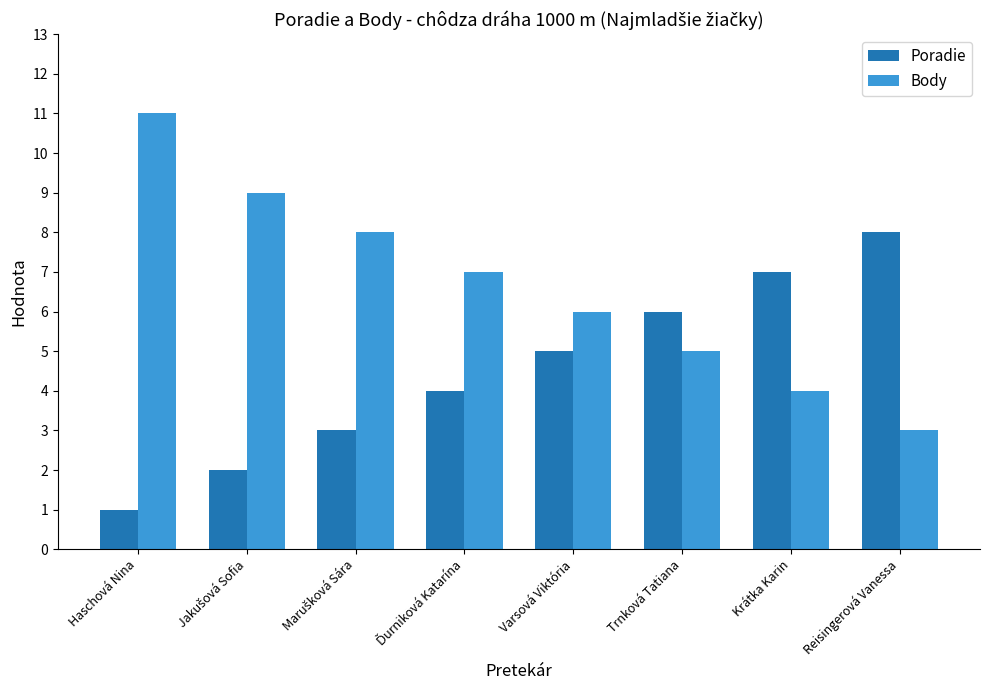

The value of Body at Trnková Tatiana is 9. True or false?

False